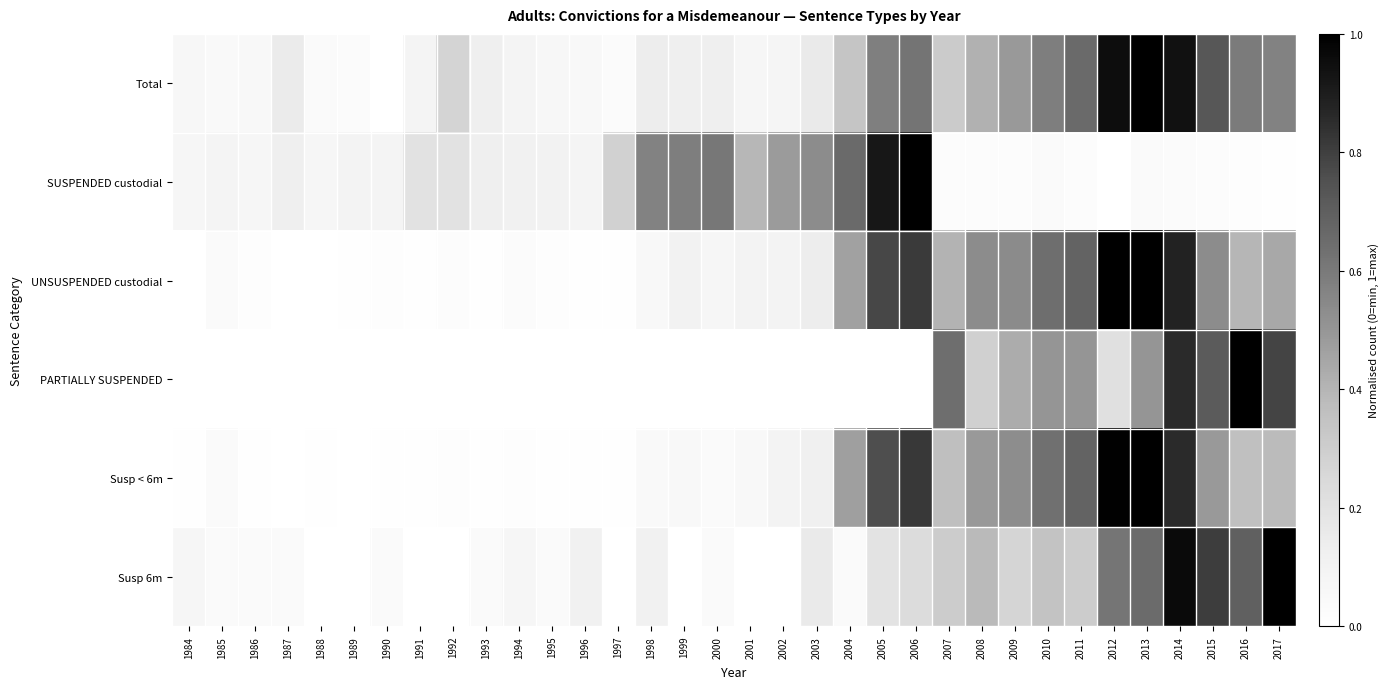

Reading left to right, transcribe all the data shown in this chart.

Total: 1984=0.1	1985=0.0	1986=0.1	1987=0.1	1988=0.0	1989=0.0	1990=0.0	1991=0.1	1992=0.3	1993=0.1	1994=0.1	1995=0.1	1996=0.1	1997=0.0	1998=0.1	1999=0.1	2000=0.1	2001=0.1	2002=0.1	2003=0.2	2004=0.3	2005=0.6	2006=0.6	2007=0.3	2008=0.4	2009=0.5	2010=0.6	2011=0.7	2012=1.0	2013=1.0	2014=0.9	2015=0.7	2016=0.6	2017=0.6
SUSPENDED custodial: 1984=0.1	1985=0.1	1986=0.1	1987=0.1	1988=0.1	1989=0.1	1990=0.1	1991=0.2	1992=0.2	1993=0.1	1994=0.1	1995=0.1	1996=0.1	1997=0.3	1998=0.6	1999=0.6	2000=0.6	2001=0.4	2002=0.5	2003=0.5	2004=0.7	2005=0.9	2006=1.0	2007=0.0	2008=0.0	2009=0.0	2010=0.0	2011=0.0	2012=0.0	2013=0.0	2014=0.0	2015=0.0	2016=0.0	2017=0.0
UNSUSPENDED custodial: 1984=0.0	1985=0.0	1986=0.0	1987=0.0	1988=0.0	1989=0.0	1990=0.0	1991=0.0	1992=0.0	1993=0.0	1994=0.0	1995=0.0	1996=0.0	1997=0.0	1998=0.1	1999=0.1	2000=0.1	2001=0.1	2002=0.1	2003=0.1	2004=0.5	2005=0.8	2006=0.8	2007=0.4	2008=0.5	2009=0.5	2010=0.6	2011=0.7	2012=1.0	2013=1.0	2014=0.9	2015=0.5	2016=0.4	2017=0.4
PARTIALLY SUSPENDED: 1984=0.0	1985=0.0	1986=0.0	1987=0.0	1988=0.0	1989=0.0	1990=0.0	1991=0.0	1992=0.0	1993=0.0	1994=0.0	1995=0.0	1996=0.0	1997=0.0	1998=0.0	1999=0.0	2000=0.0	2001=0.0	2002=0.0	2003=0.0	2004=0.0	2005=0.0	2006=0.0	2007=0.6	2008=0.3	2009=0.4	2010=0.5	2011=0.5	2012=0.2	2013=0.5	2014=0.9	2015=0.7	2016=1.0	2017=0.8
Susp < 6m: 1984=0.0	1985=0.0	1986=0.0	1987=0.0	1988=0.0	1989=0.0	1990=0.0	1991=0.0	1992=0.0	1993=0.0	1994=0.0	1995=0.0	1996=0.0	1997=0.0	1998=0.0	1999=0.1	2000=0.0	2001=0.1	2002=0.1	2003=0.1	2004=0.5	2005=0.8	2006=0.8	2007=0.4	2008=0.5	2009=0.5	2010=0.6	2011=0.7	2012=1.0	2013=1.0	2014=0.9	2015=0.5	2016=0.4	2017=0.4
Susp 6m: 1984=0.1	1985=0.0	1986=0.0	1987=0.0	1988=0.0	1989=0.0	1990=0.0	1991=0.0	1992=0.0	1993=0.0	1994=0.1	1995=0.0	1996=0.1	1997=0.0	1998=0.1	1999=0.0	2000=0.0	2001=0.0	2002=0.0	2003=0.2	2004=0.0	2005=0.2	2006=0.2	2007=0.3	2008=0.4	2009=0.3	2010=0.3	2011=0.3	2012=0.6	2013=0.7	2014=1.0	2015=0.8	2016=0.7	2017=1.0